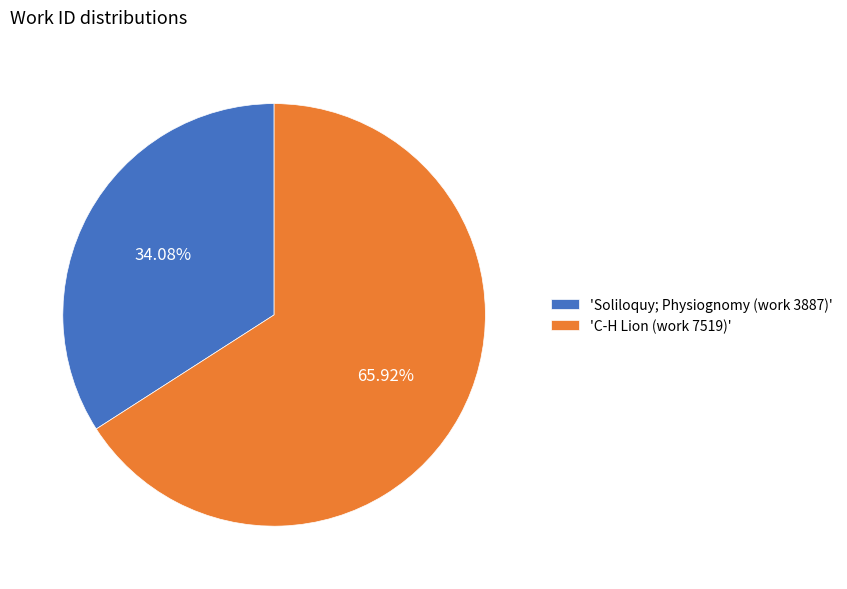

Do 'Soliloquy; Physiognomy (work 3887)' and 'C-H Lion (work 7519)' together represent more than half of the pie?

Yes